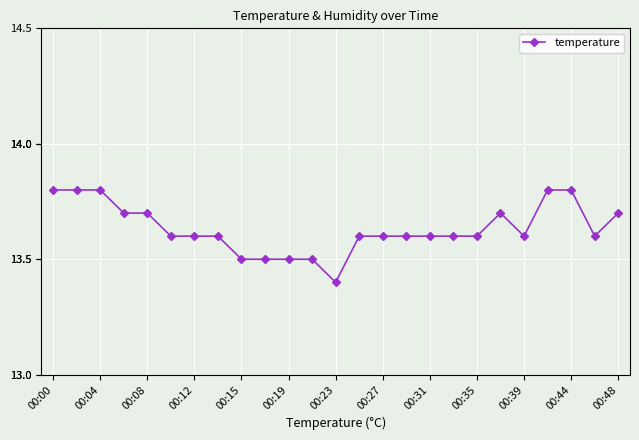

What is the difference between the maximum and second lowest values?

0.3